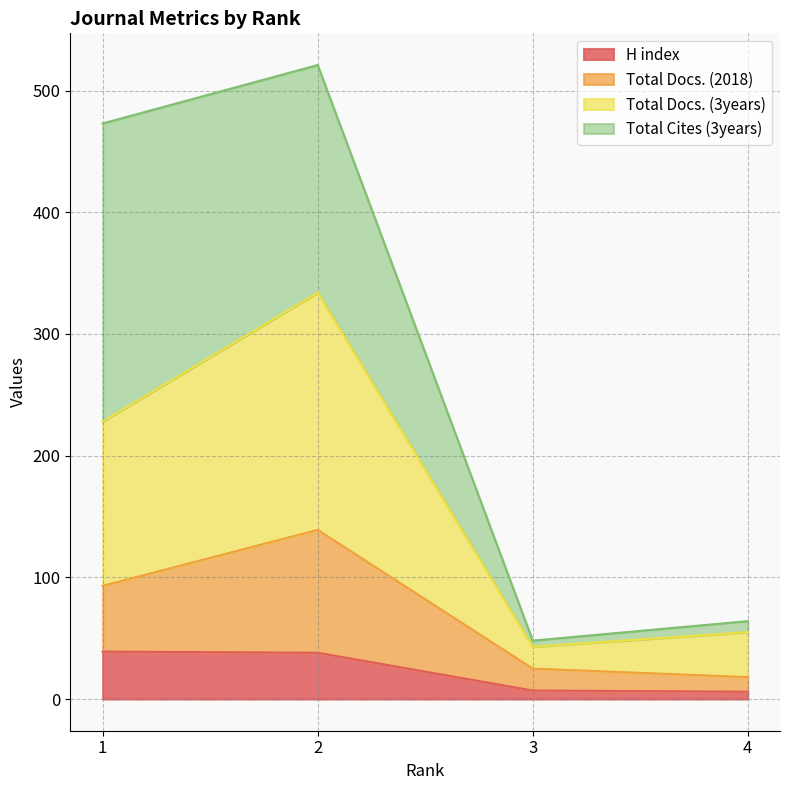

How many interior local valleys does the Total Docs. (3years) series have?

1